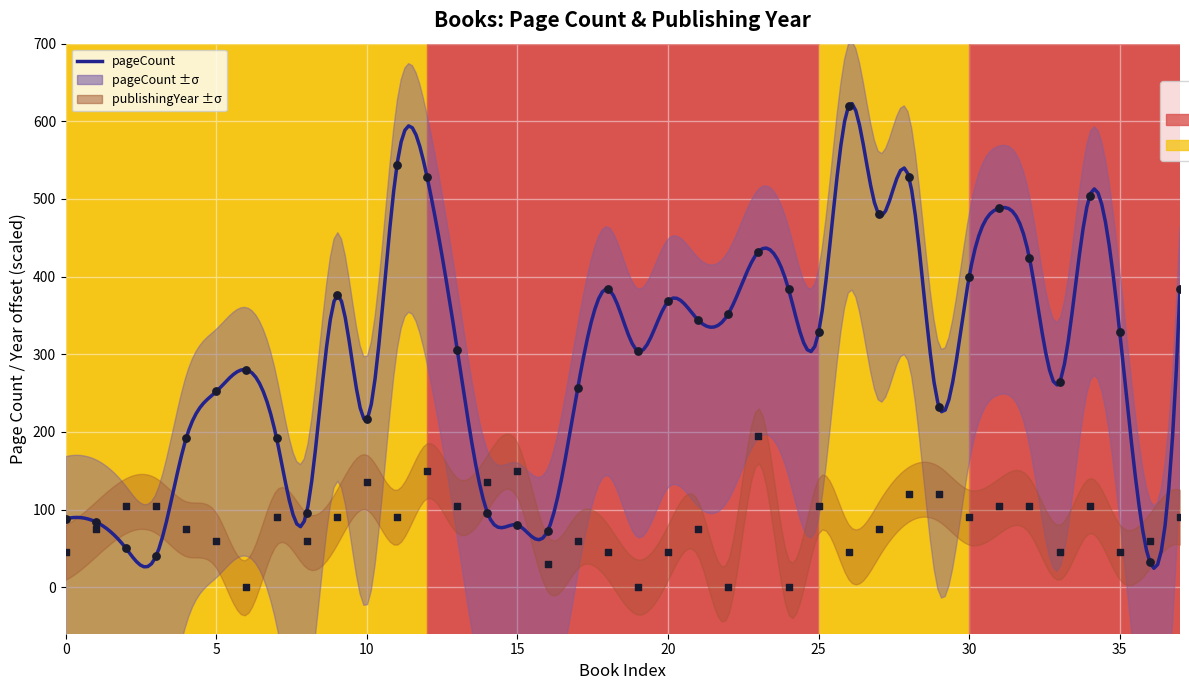

What are all the series names shown in the legend?

pageCount, publishingYear